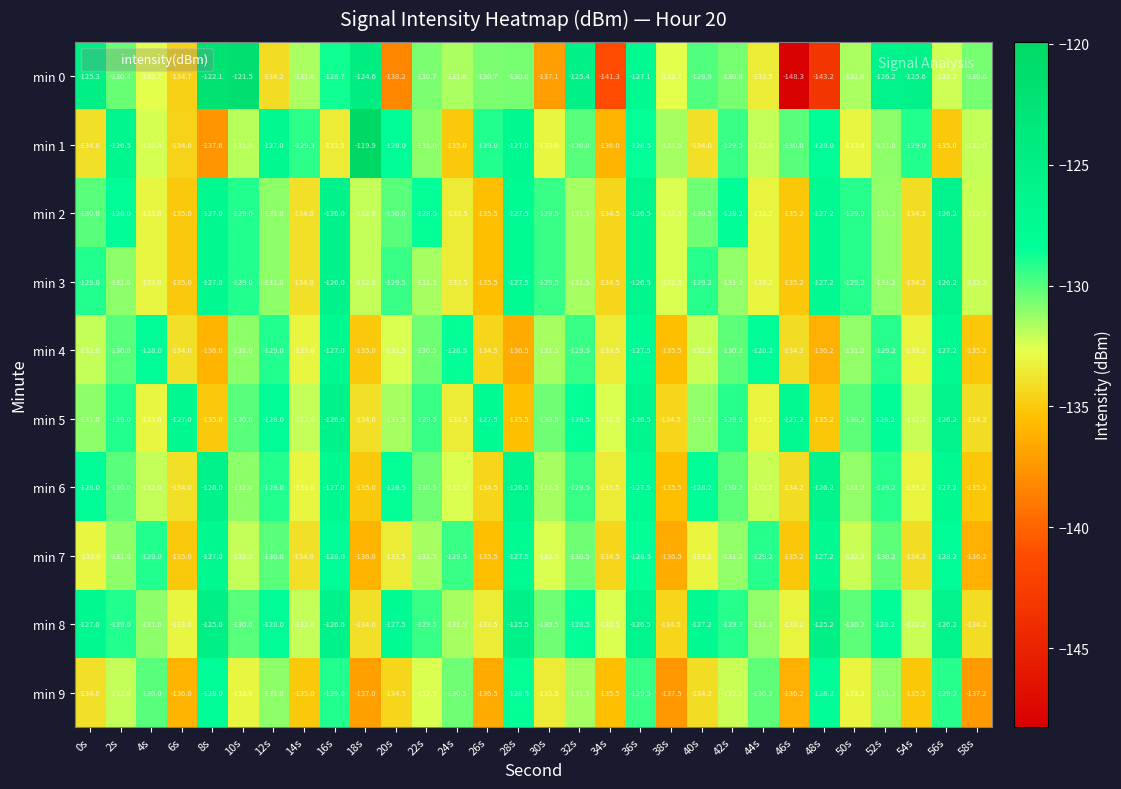

At which label does min 9 reach its peak?

8s